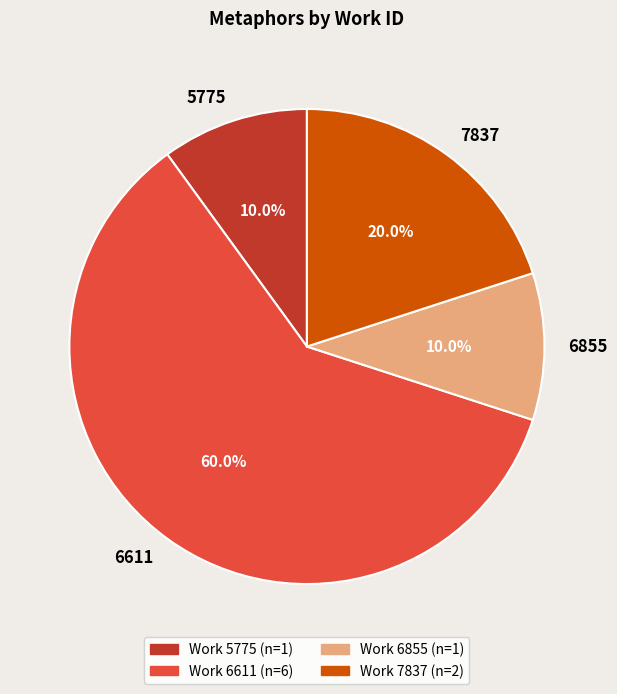

Which category has the biggest portion of the pie?

6611